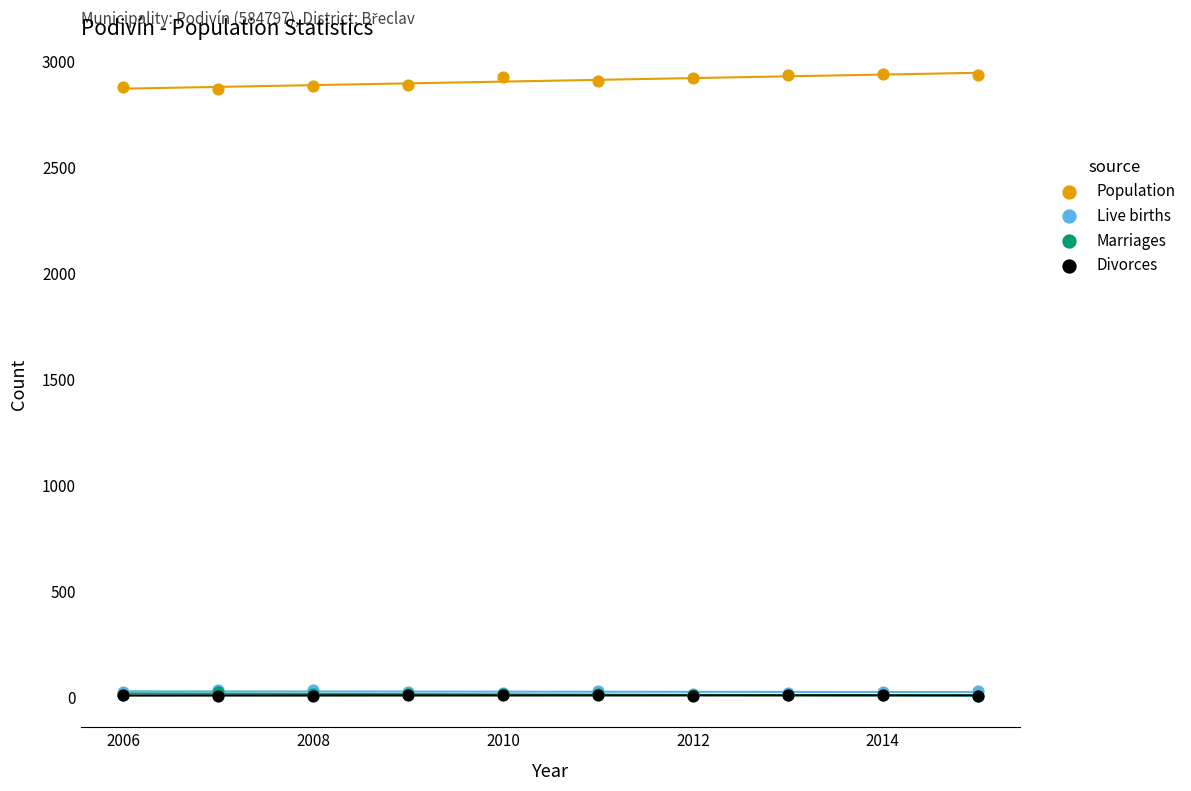

Which series reaches the maximum Y coordinate?

Population